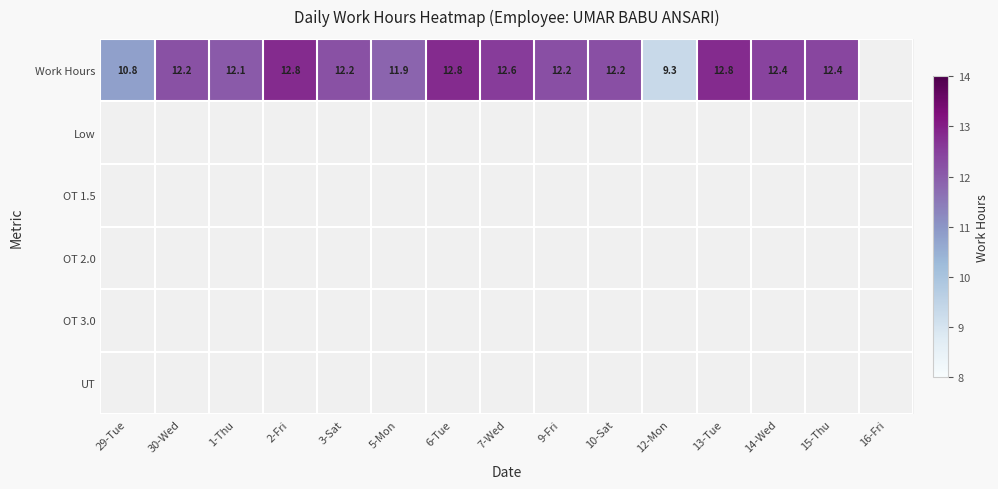

Is the value of OT 1.5 at 13-Tue greater than the value of Work Hours at 5-Mon?

No